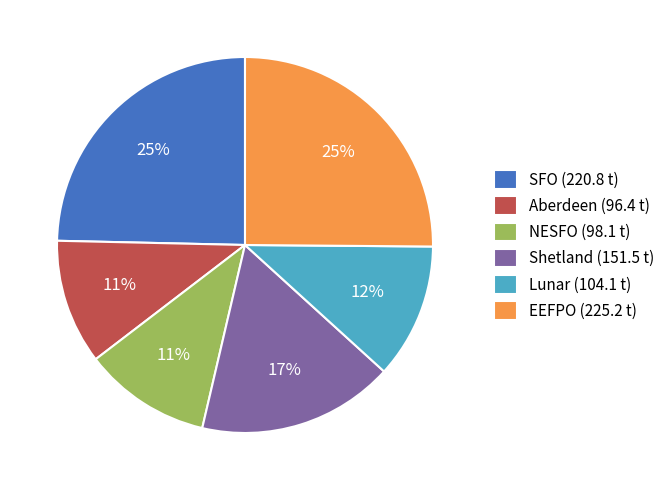

Is Lunar (104.1 t) the majority of the pie?

No